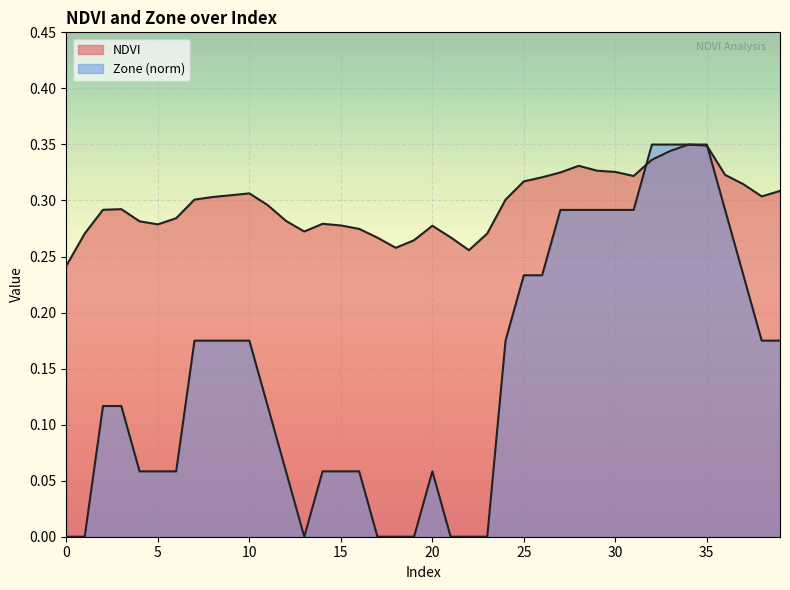

Is it true that Zone equals 0.1 at 3?

True